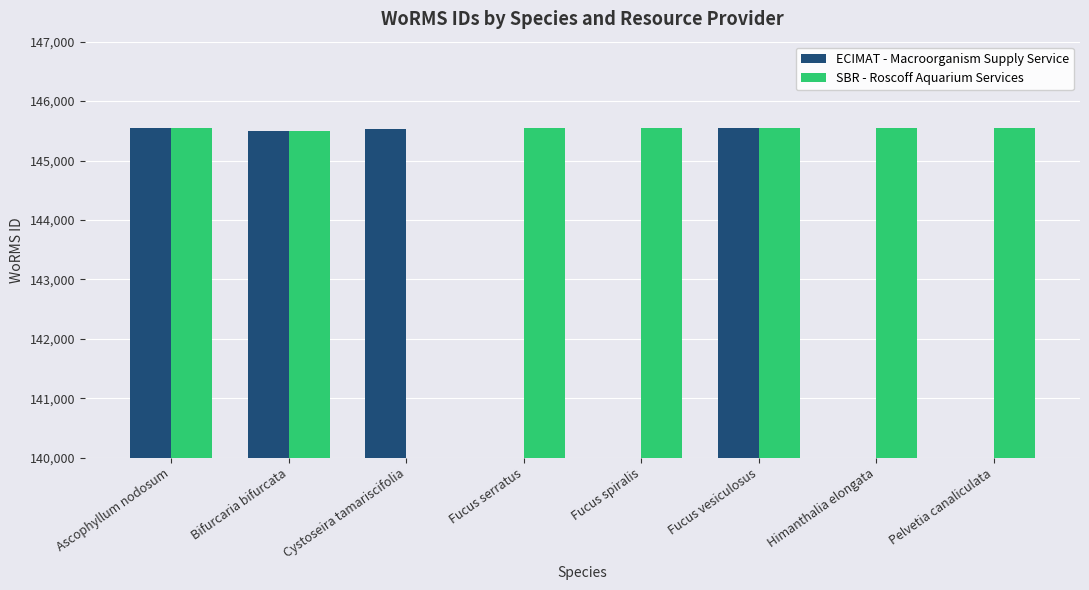

At how many categories does at least one series exceed 10091?

8